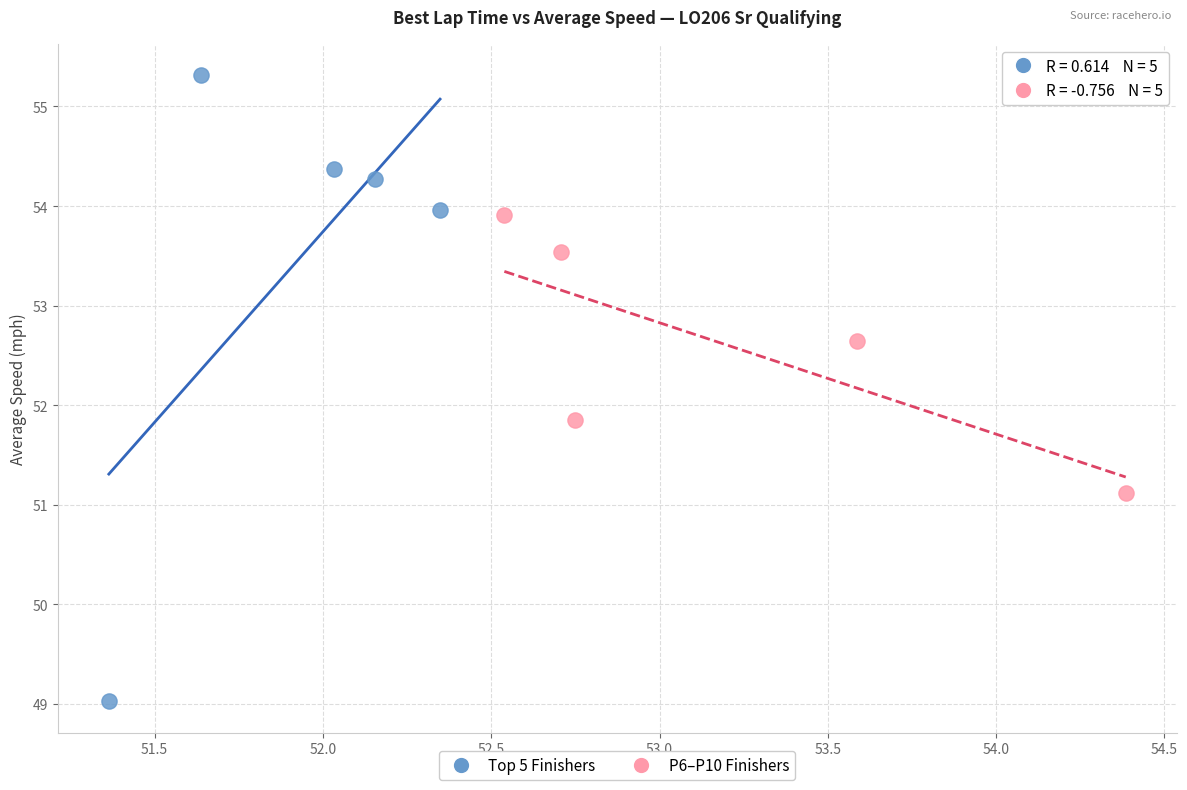

What are all the series names shown in the legend?

Top 5 Finishers, P6–P10 Finishers